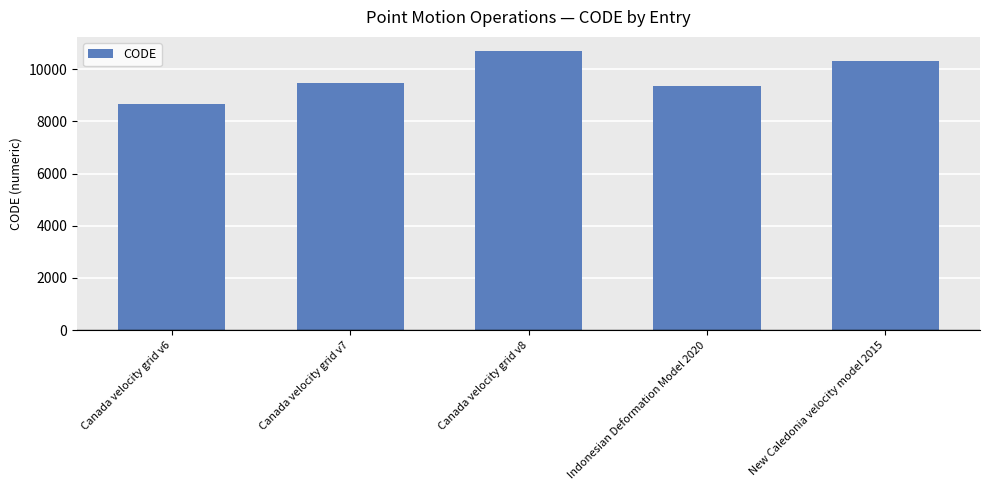

What is the value of the 4th bar from the left?

9375